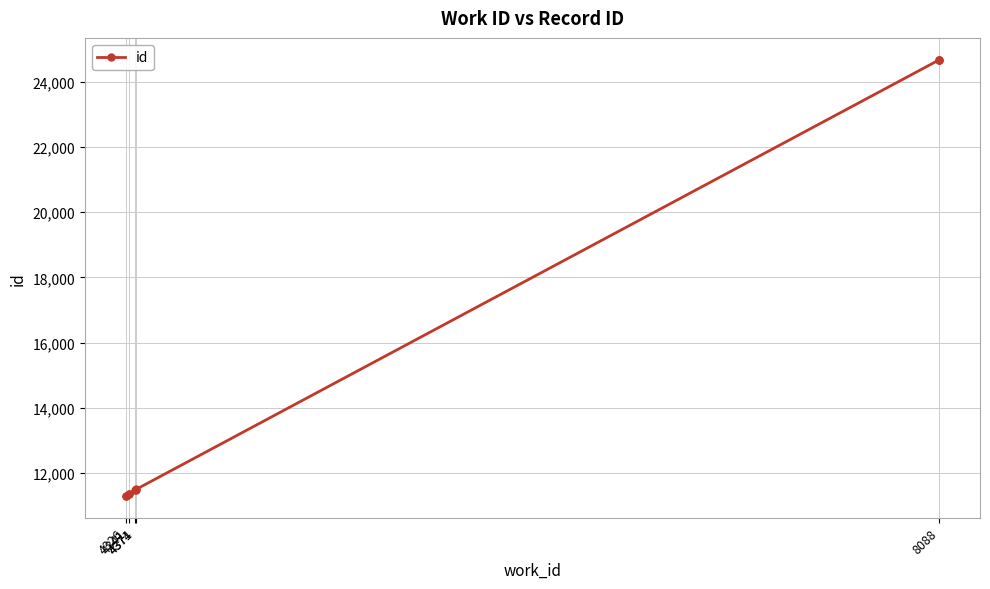

How many lines are shown in the chart?

1